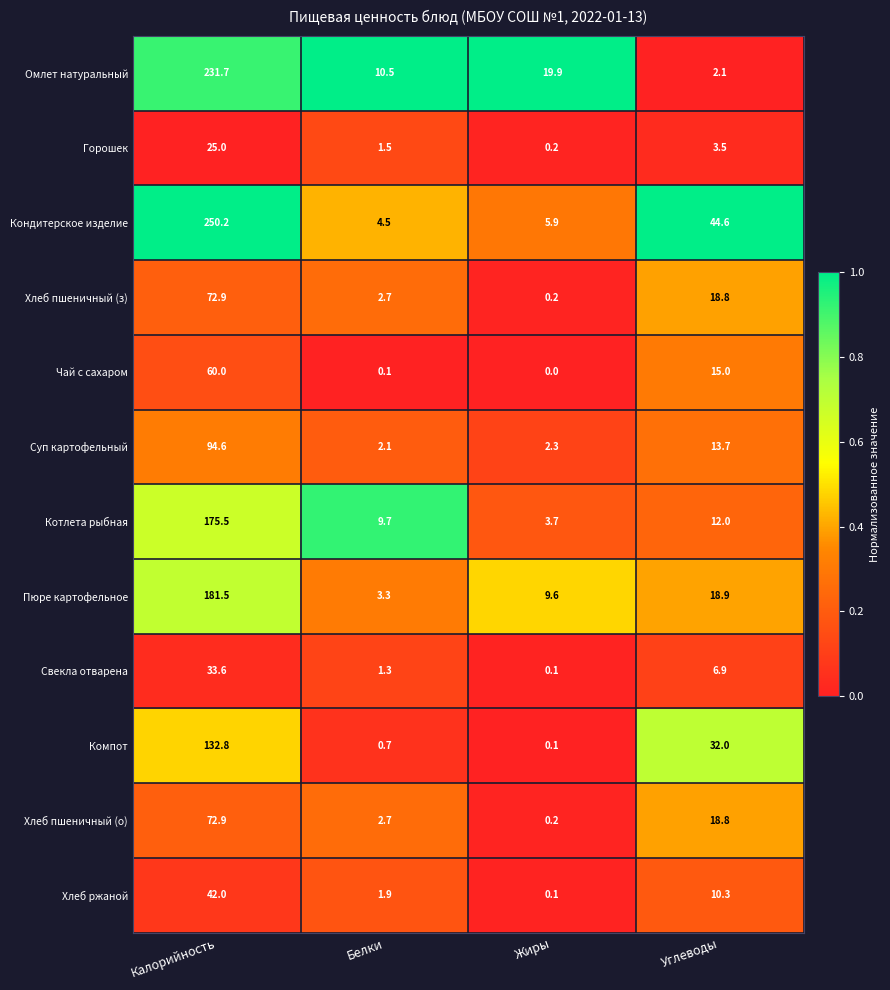

What is the average value of the Хлеб пшеничный (о) series?

23.7